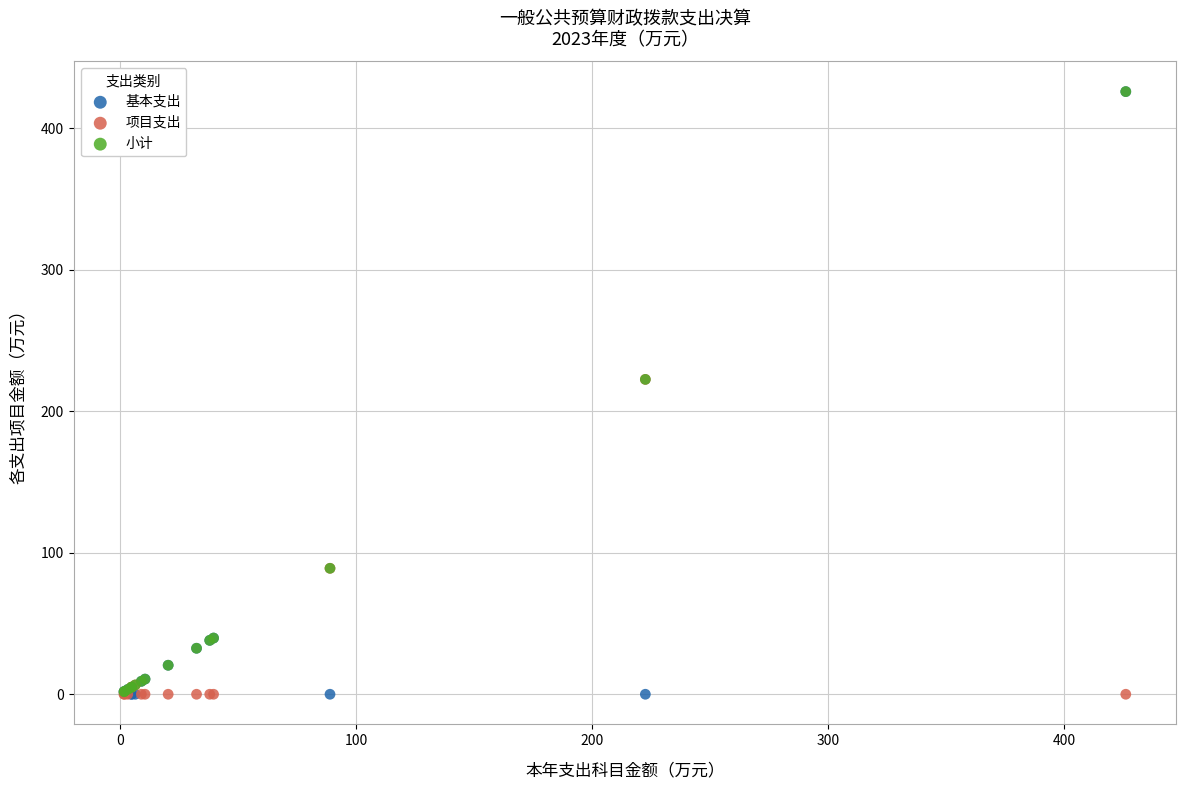

What are all the series names shown in the legend?

基本支出, 项目支出, 小计